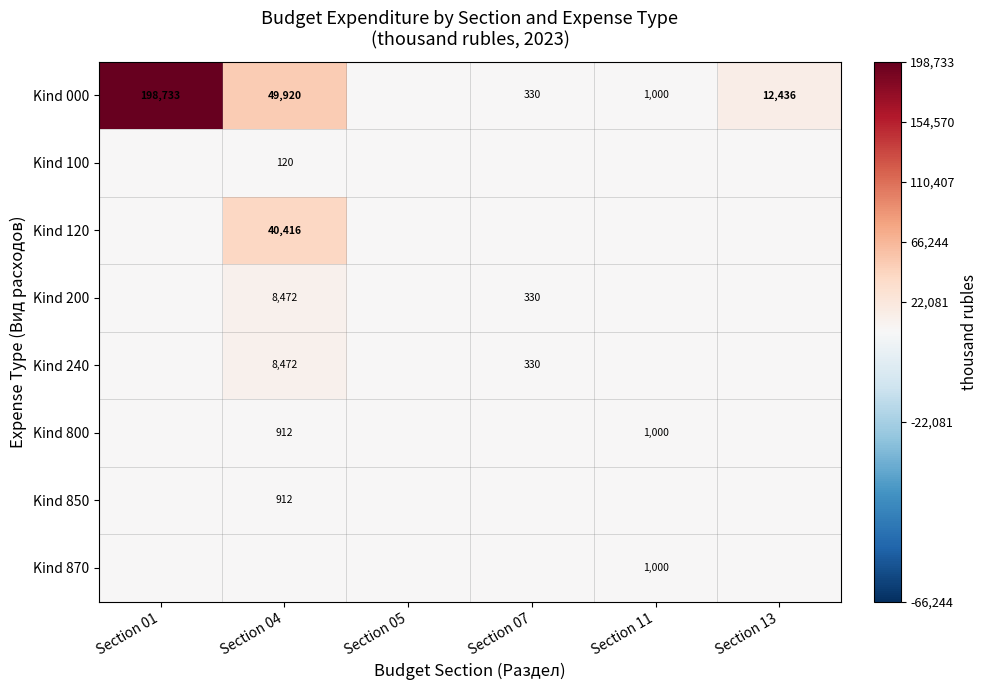

Is it true that Kind 000 equals 128 at Section 07?

False